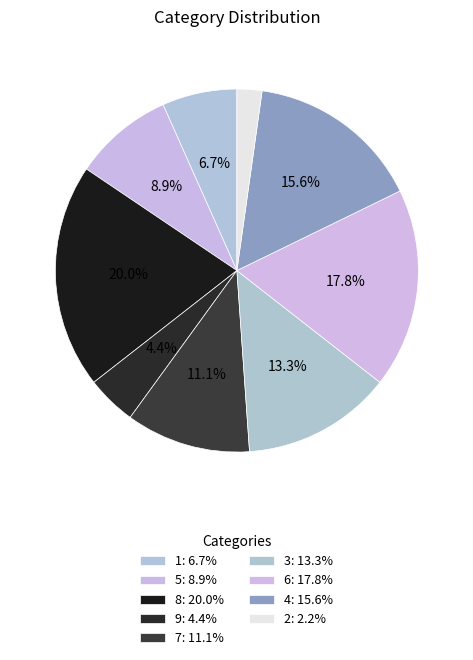

Count the number of slices in the pie.

9